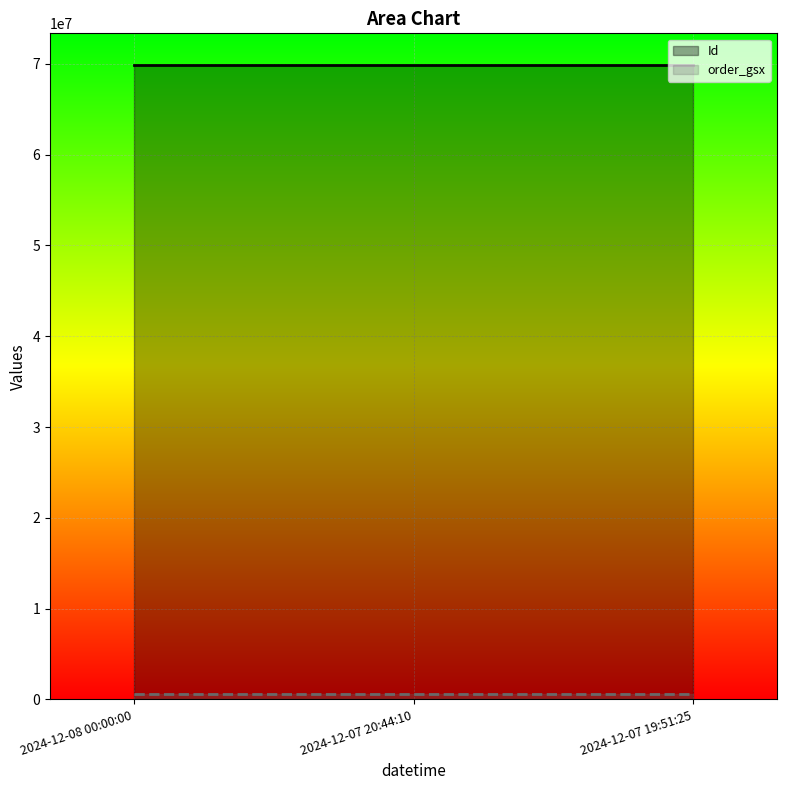

What is the label of the 1st point from the left?

2024-12-08 00:00:00